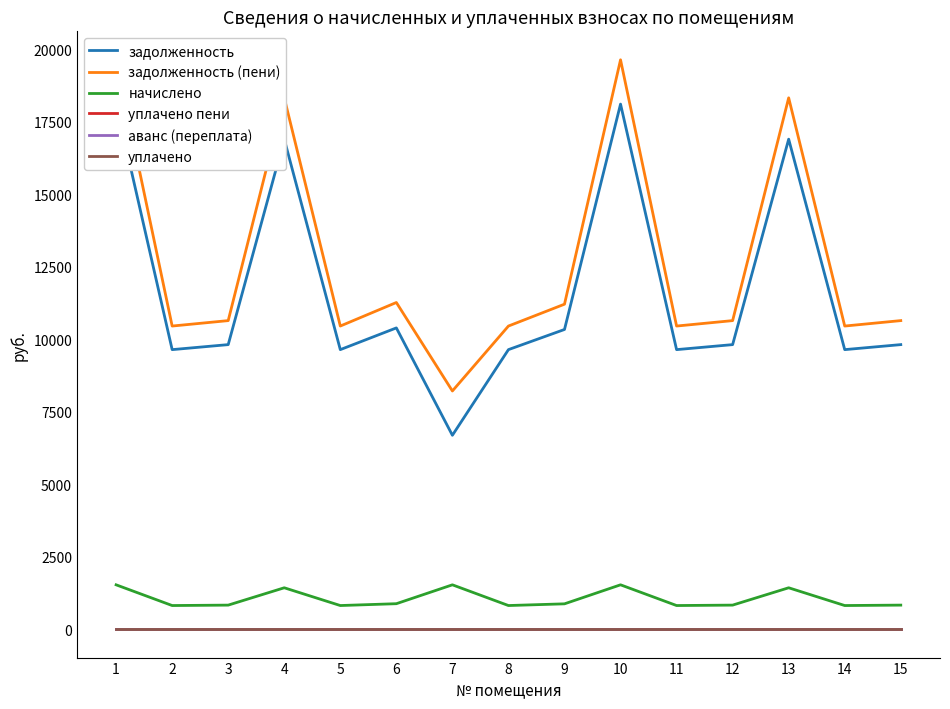

At how many categories does at least one series exceed 11177?

6